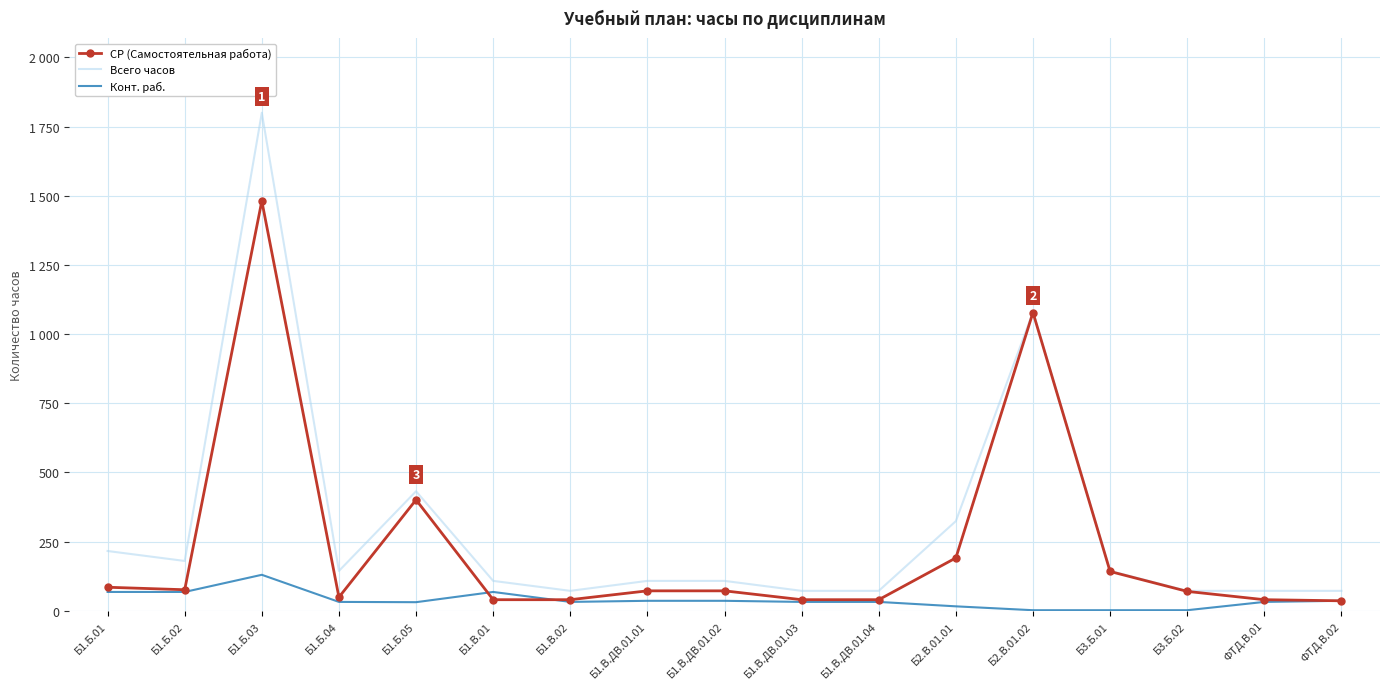

What are all the series names shown in the legend?

СР (Самостоятельная работа), Всего часов, Конт. раб.